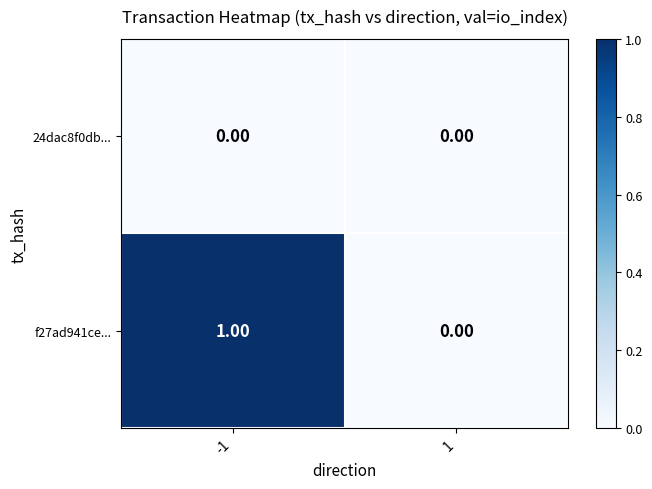

Rank the series at -1 from lowest to highest value.

24dac8f0db..., f27ad941ce...